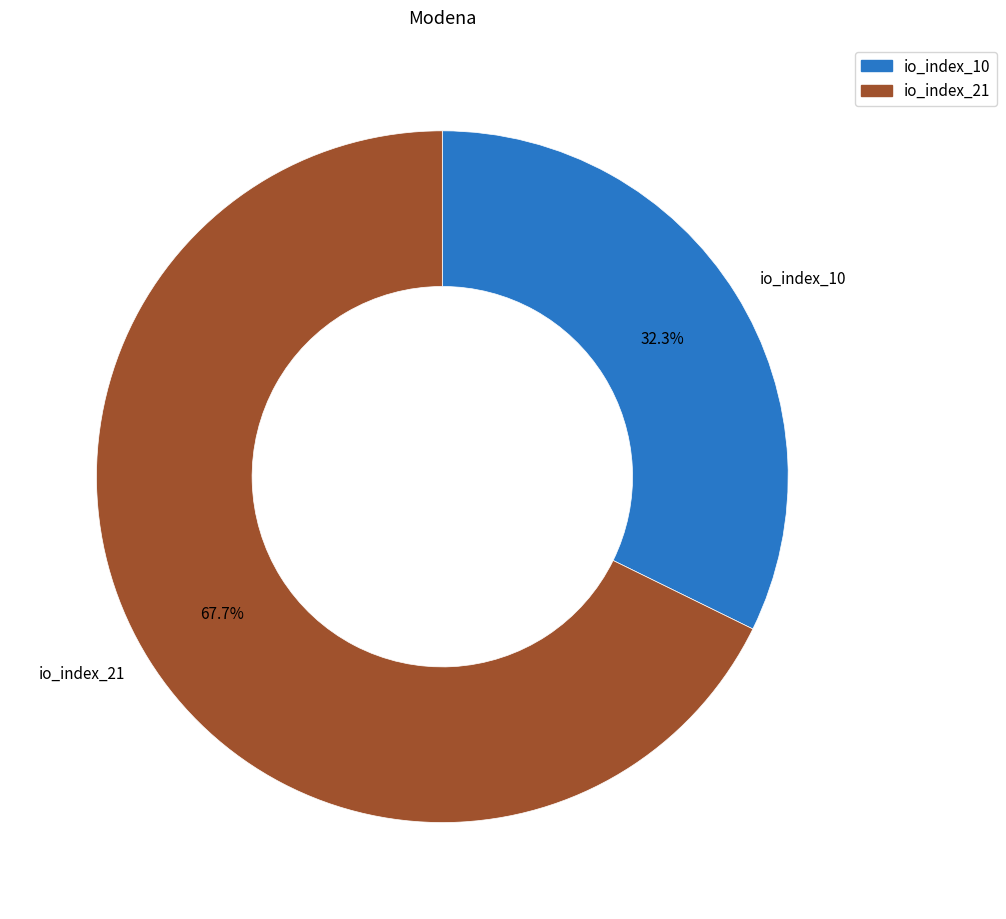

How many slices are in this pie chart?

2